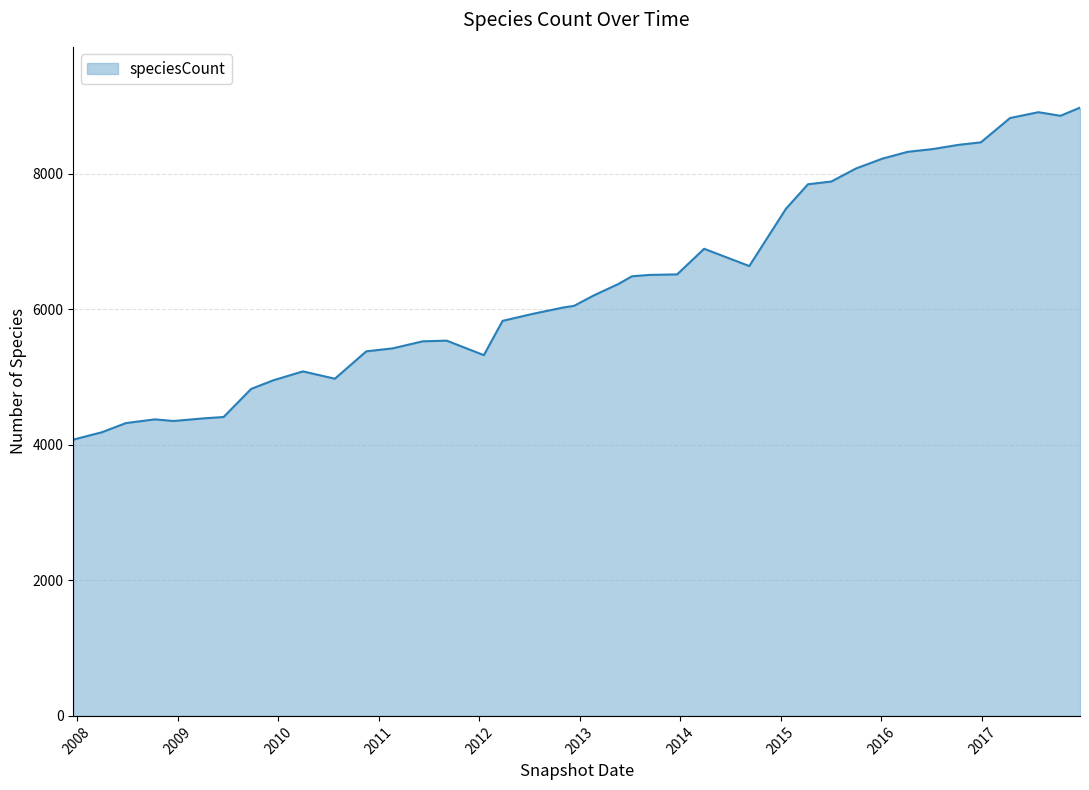

What is the difference between the maximum and minimum values?

4900